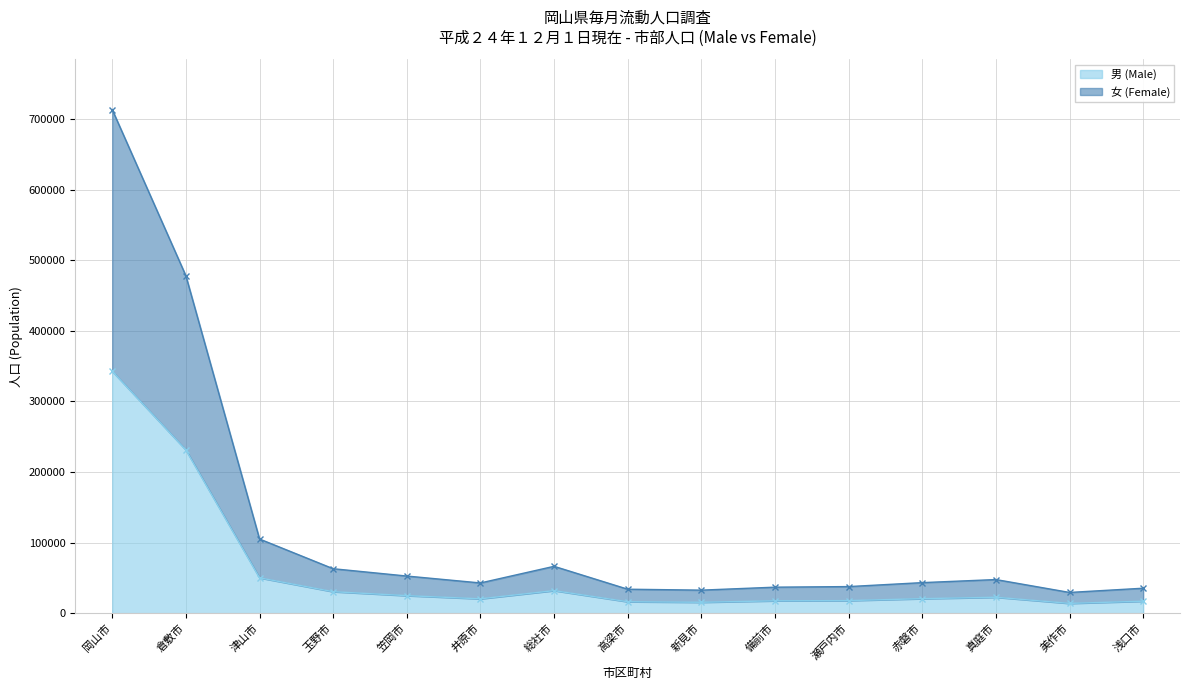

Reading left to right, what are all the values shown in this chart?

男 (Male): 342748	231245	50083	30445	24852	20356	31961	16230	15448	17533	17836	20554	22567	13876	16983
女 (Female): 713361	477983	105077	62991	52616	42834	66397	33963	32653	36857	37690	43291	47641	29381	35383